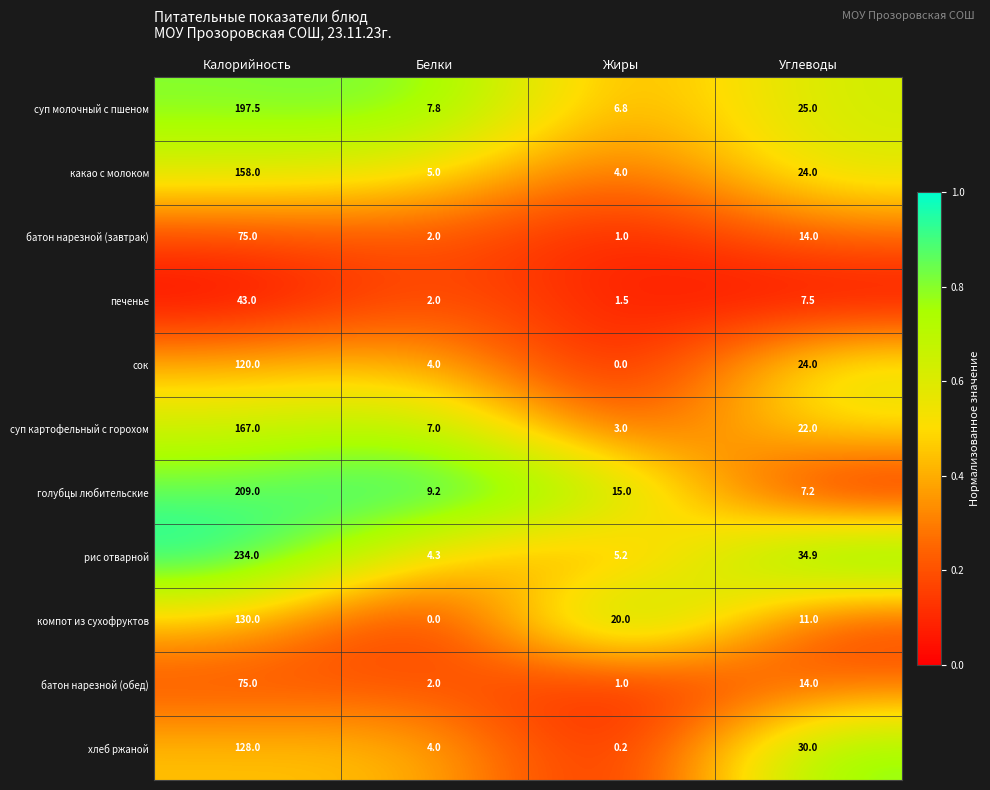

Which series has the widest spread of values?

рис отварной